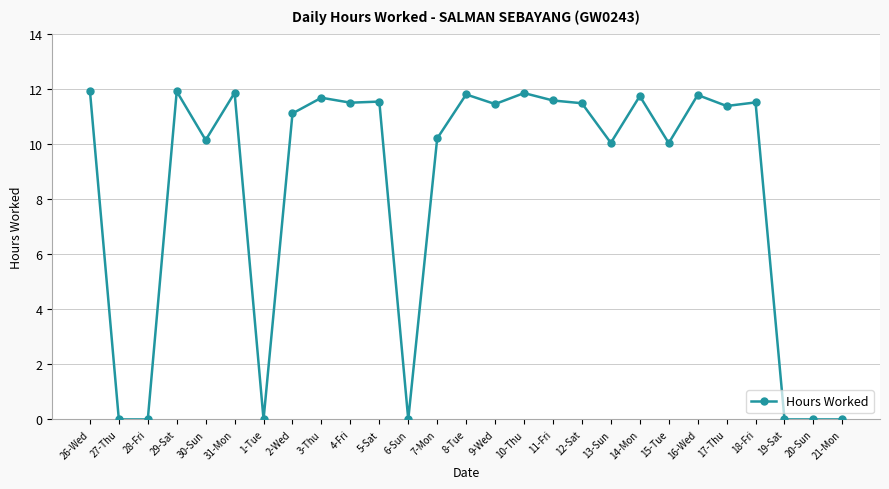

What is the label of the 19th point from the right?

3-Thu